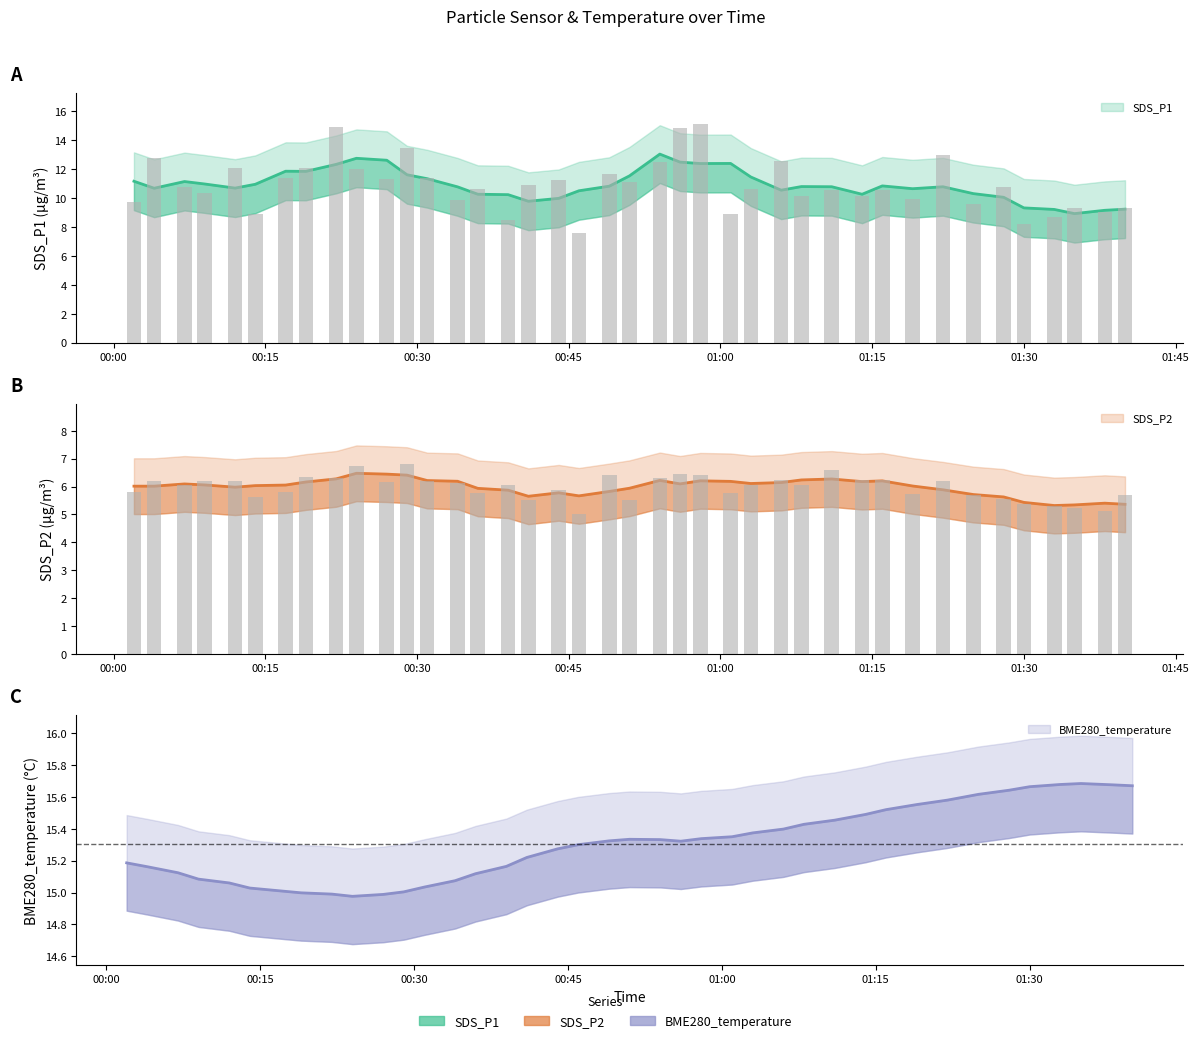

What are all the series names shown in the legend?

SDS_P1, SDS_P2, BME280_temperature